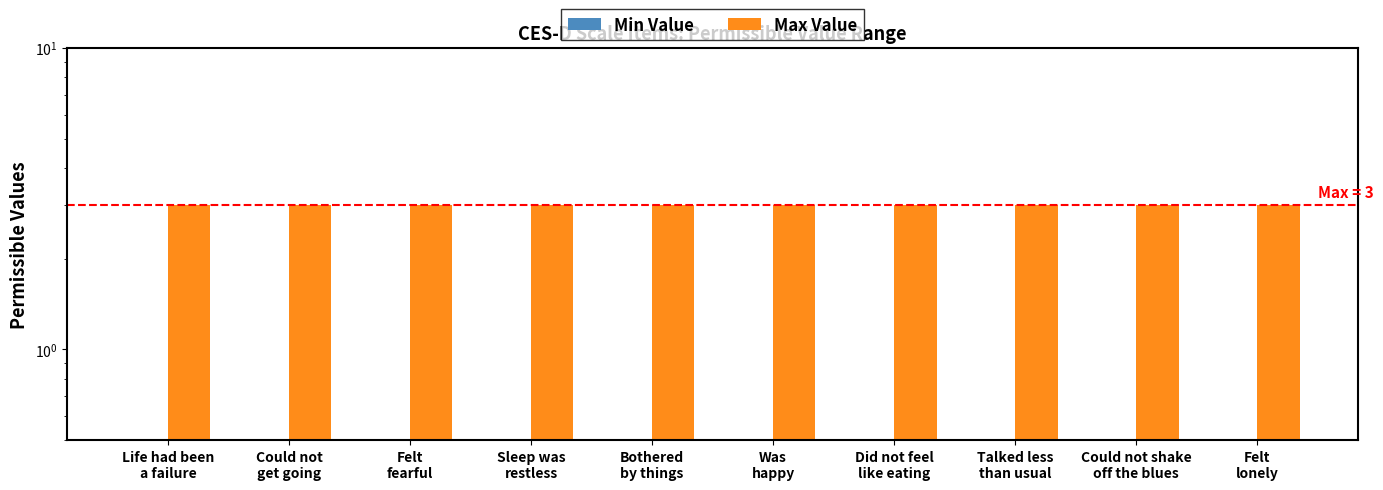

Where is Max Value nearest to the value 3?

Life had been
a failure